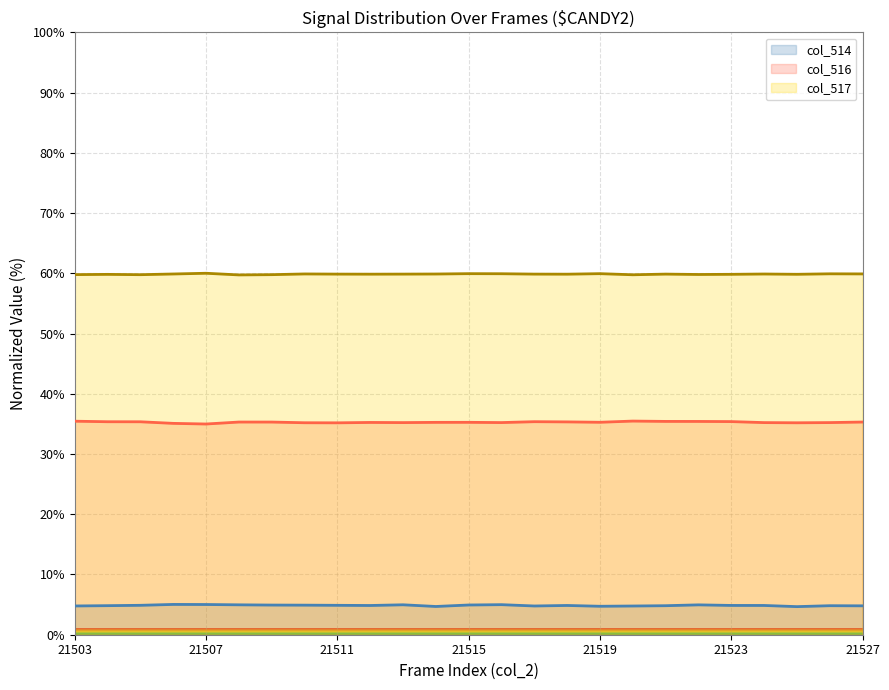

True or false: col_516 and col_517 intersect in this chart.

False